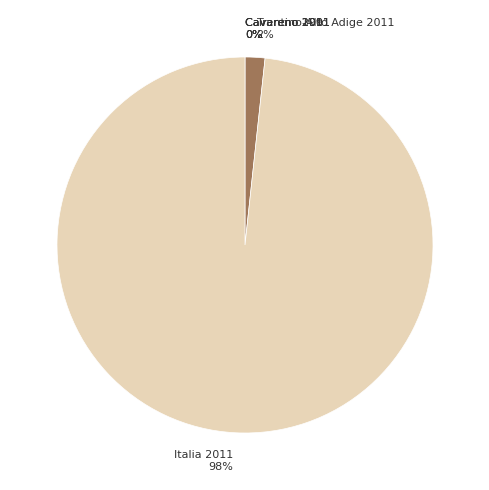

Which slice represents more than half of the pie?

Italia 2011